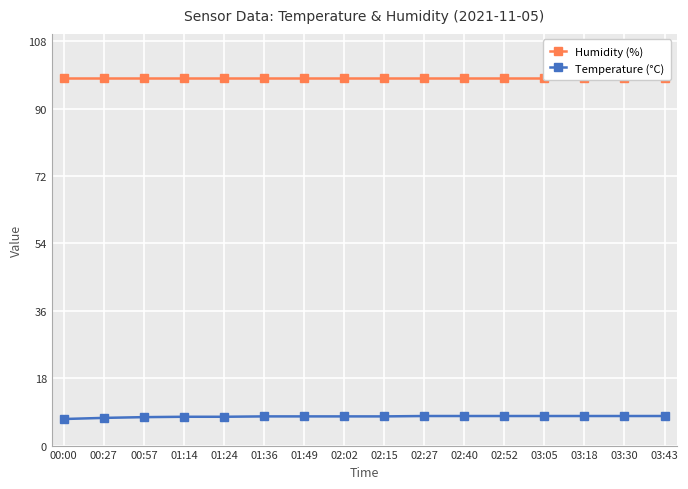

True or false: Humidity (%) and Temperature (°C) cross at least once.

False